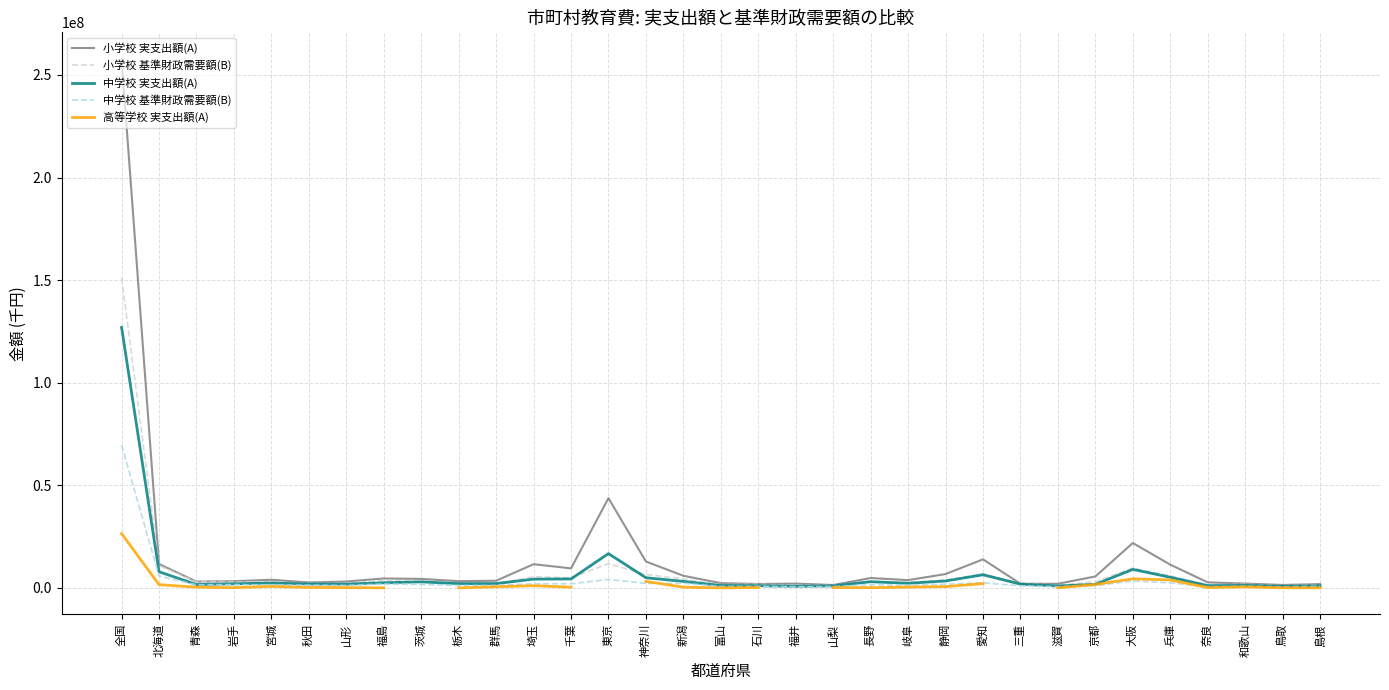

What is the label of the 17th point from the right?

富山